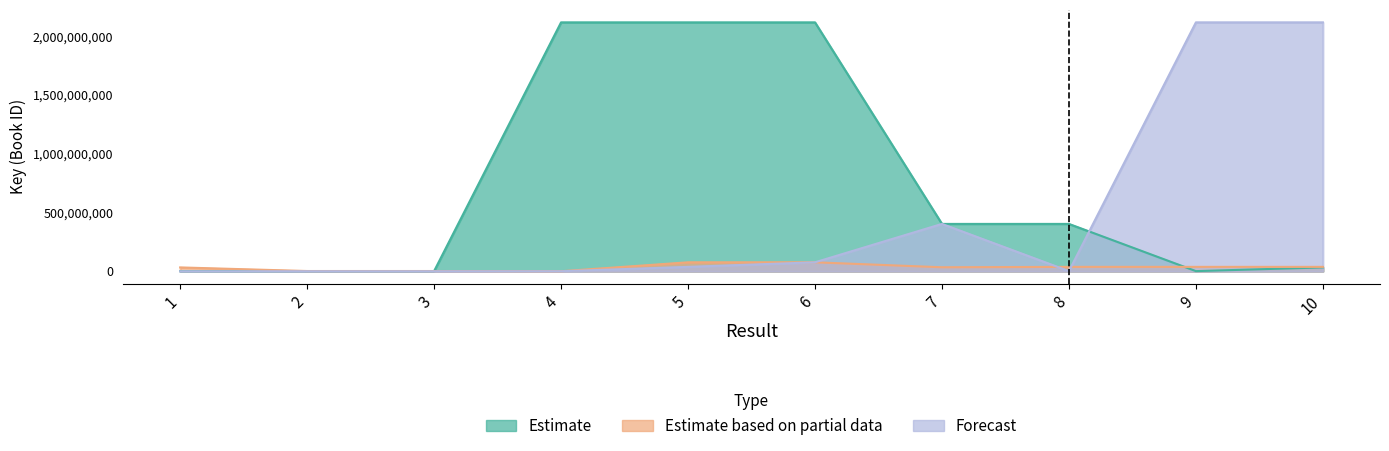

How many positive values does the Forecast series have?

6